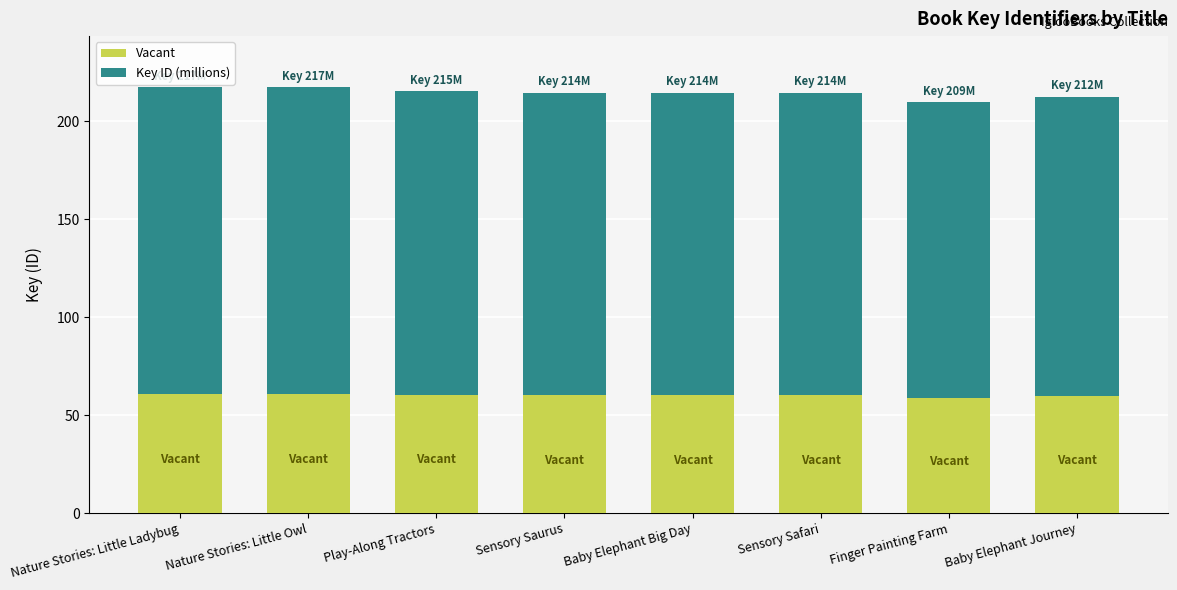

The value of Vacant at Baby Elephant Big Day is 106.7. True or false?

False